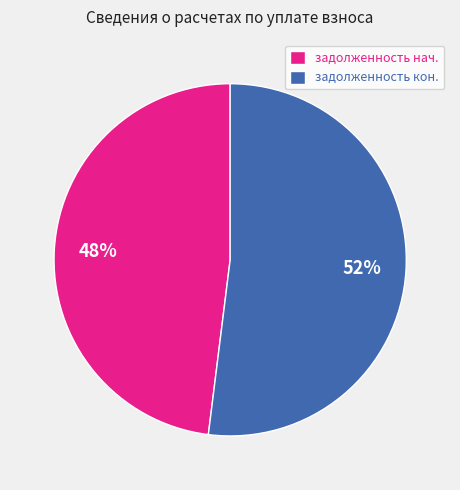

Count the number of slices in the pie.

2